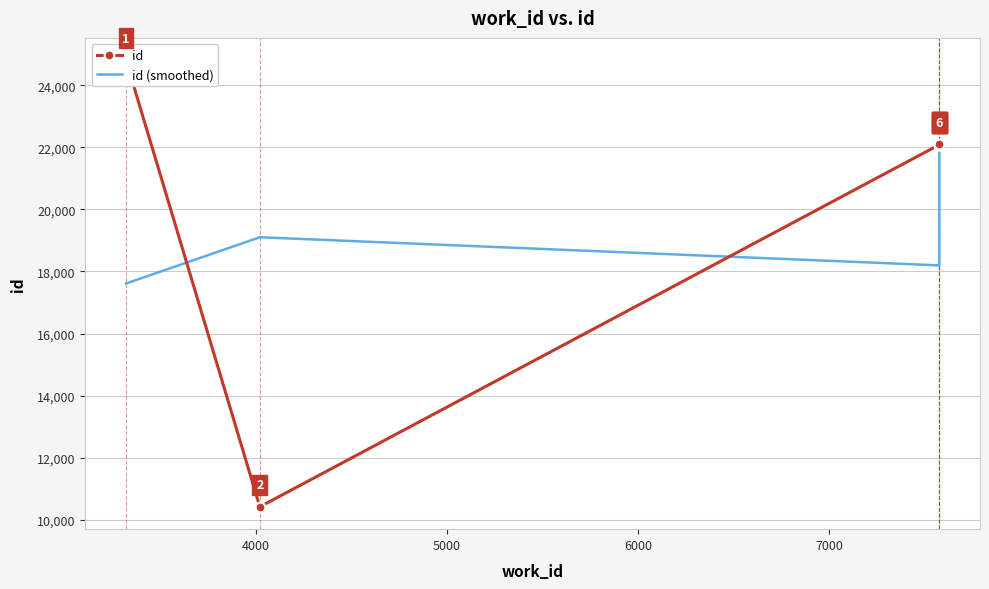

At which label is id (smoothed) closest to 19850?

4000